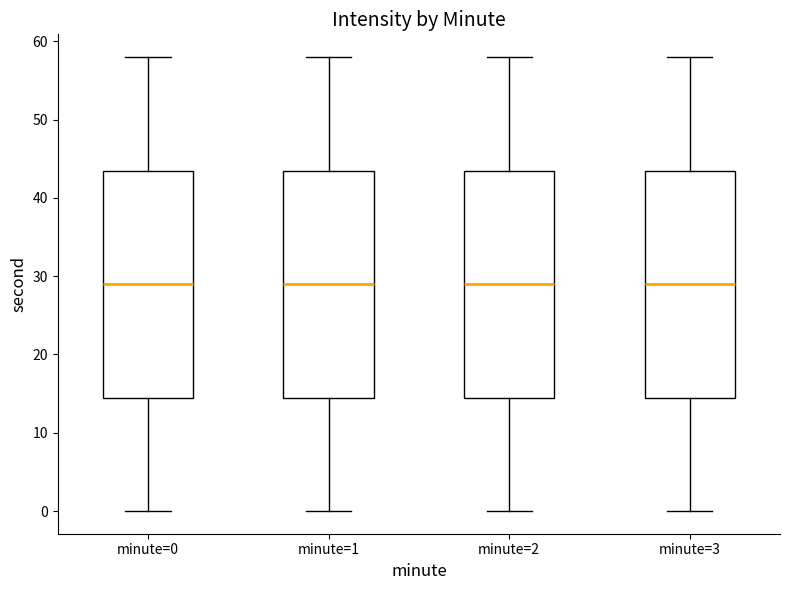

Where is the lower edge of the box for minute=0 on the y-axis? The values are not printed on the chart, so give them approximately, as read against the axis.

15